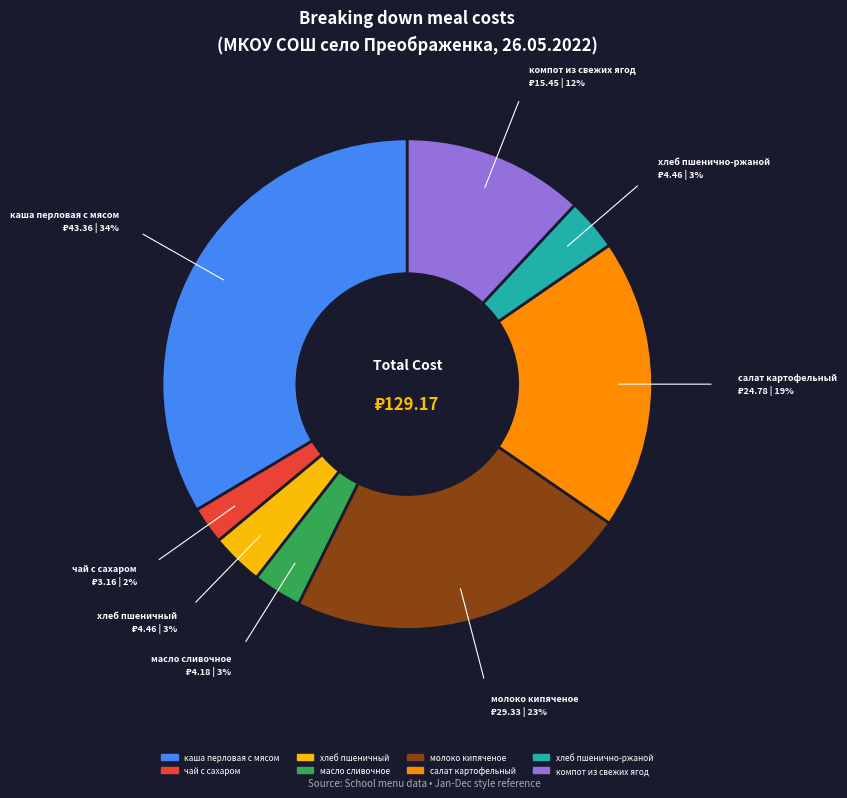

Is the sum of хлеб пшеничный and молоко кипяченое greater than half?

No